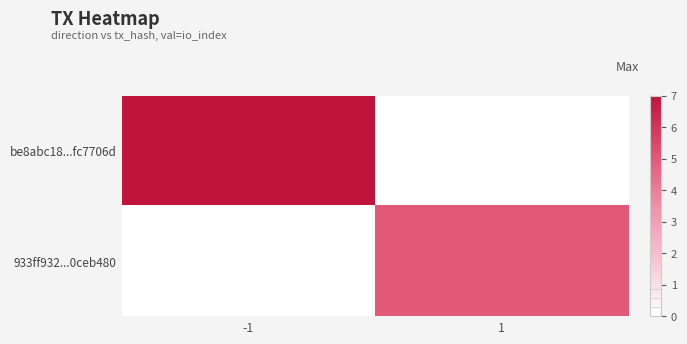

Which series has the largest range (max minus min)?

be8abc18...fc7706d